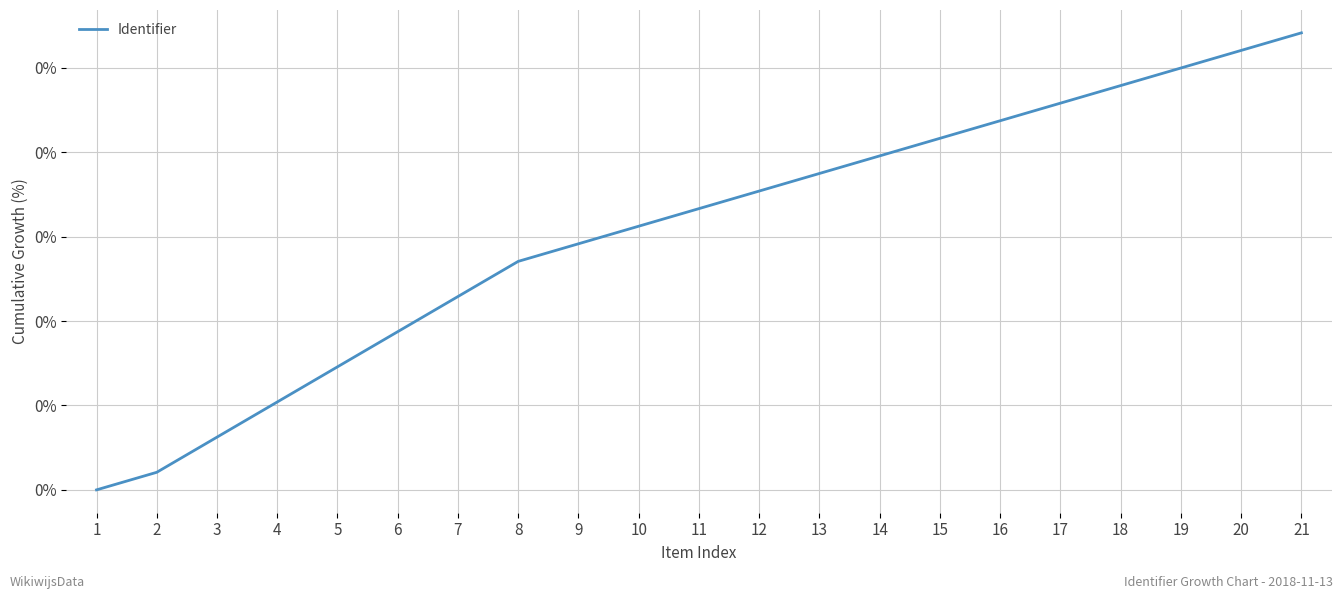

Rank the categories by value from lowest to highest.

1, 2, 3, 4, 5, 6, 7, 8, 9, 10, 11, 12, 13, 14, 15, 16, 17, 18, 19, 20, 21